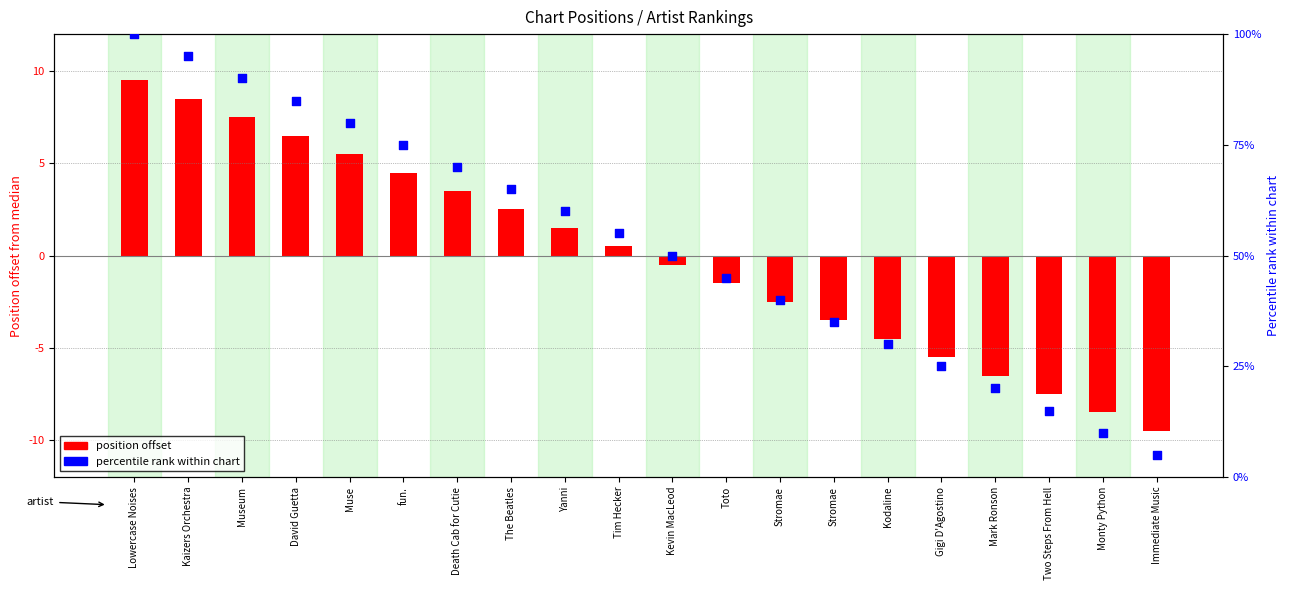

Which has a higher value, Two Steps From Hell or Immediate Music?

Two Steps From Hell